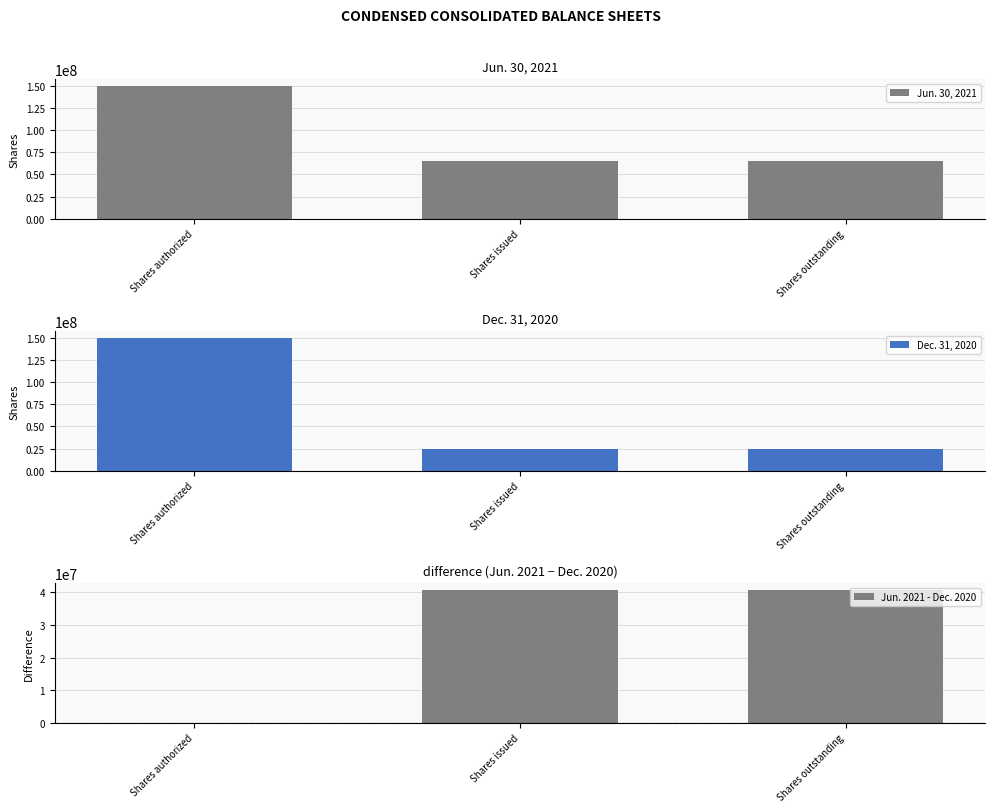

At how many categories does at least one series exceed 19302915?

3